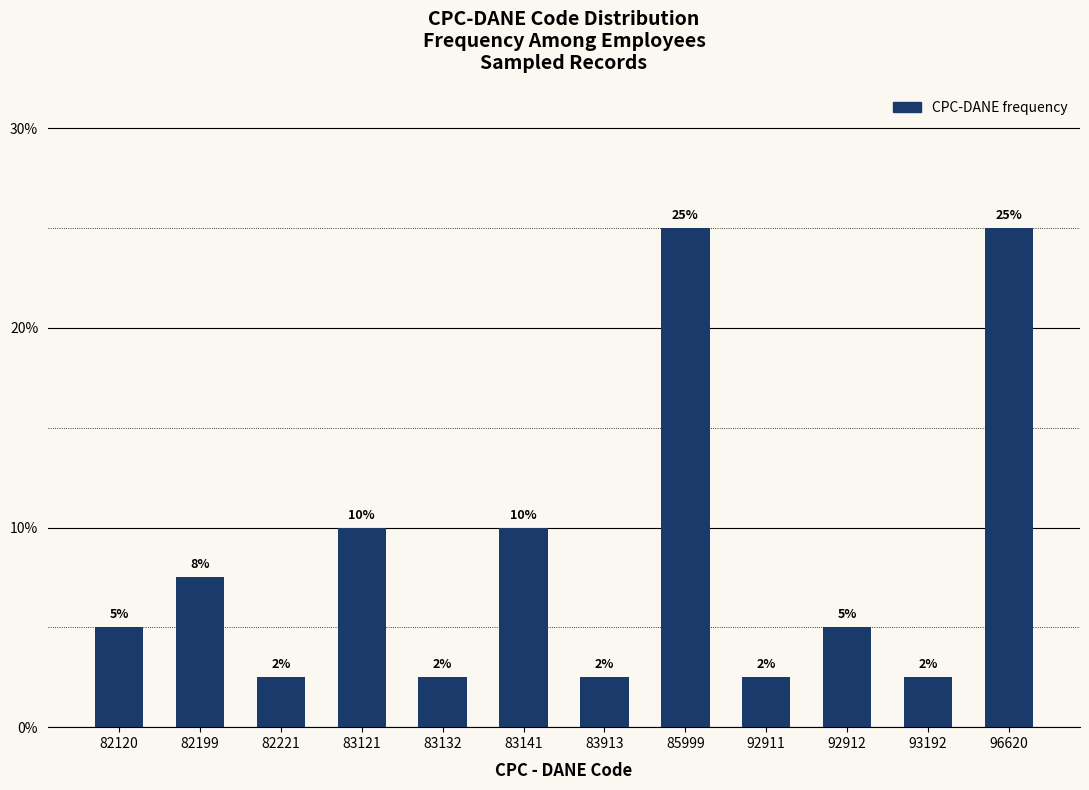

Does the chart contain any negative values?

No